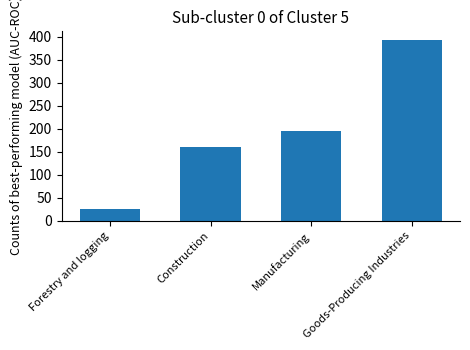

What is the label of the 4th bar from the left?

Goods-Producing Industries